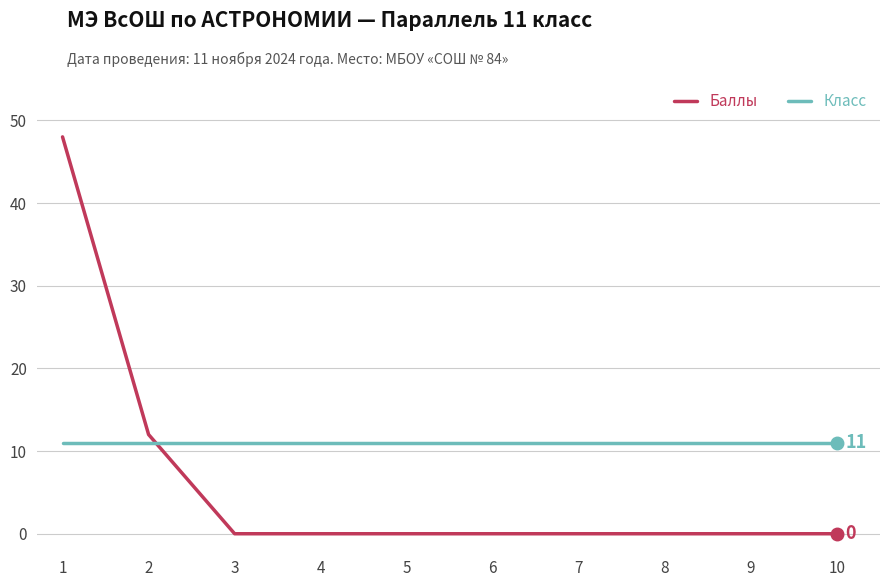

Rank the series by their average value, from lowest to highest.

Баллы, Класс